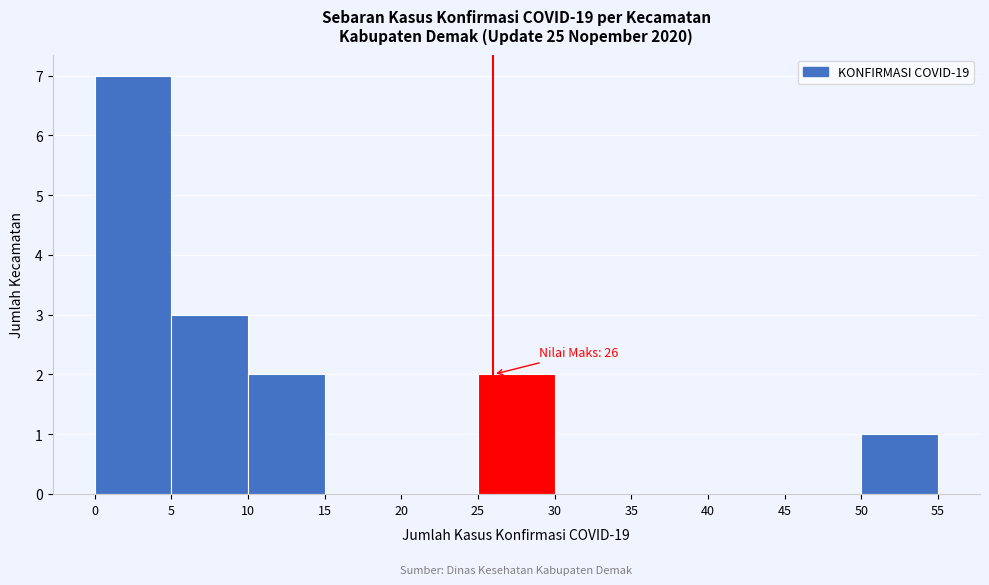

Which range on the x-axis has the tallest bar?

0 to 5